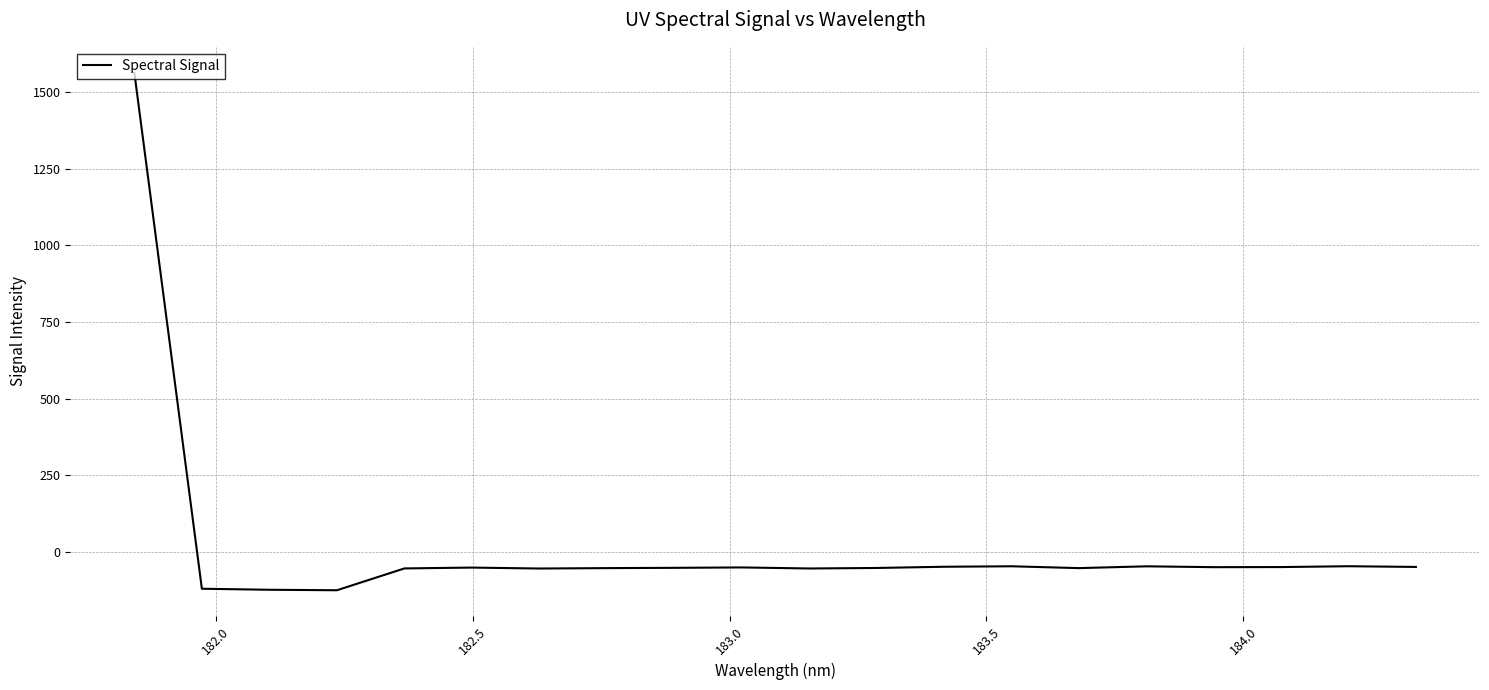

What is the difference between the maximum and minimum values?

1689.9